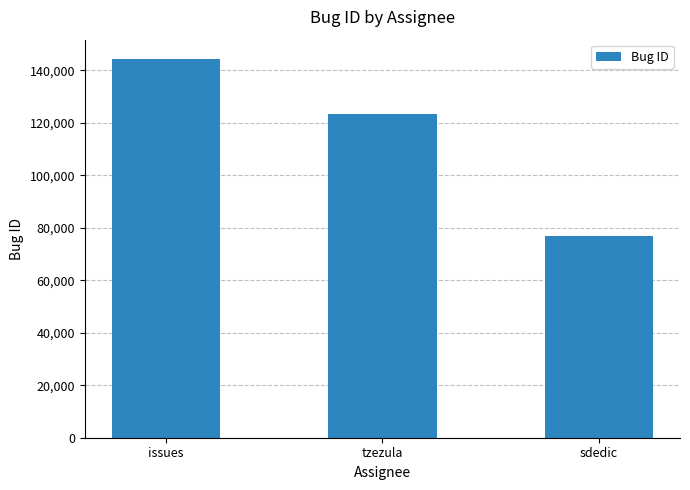

At which category does the chart reach its minimum across all series?

sdedic